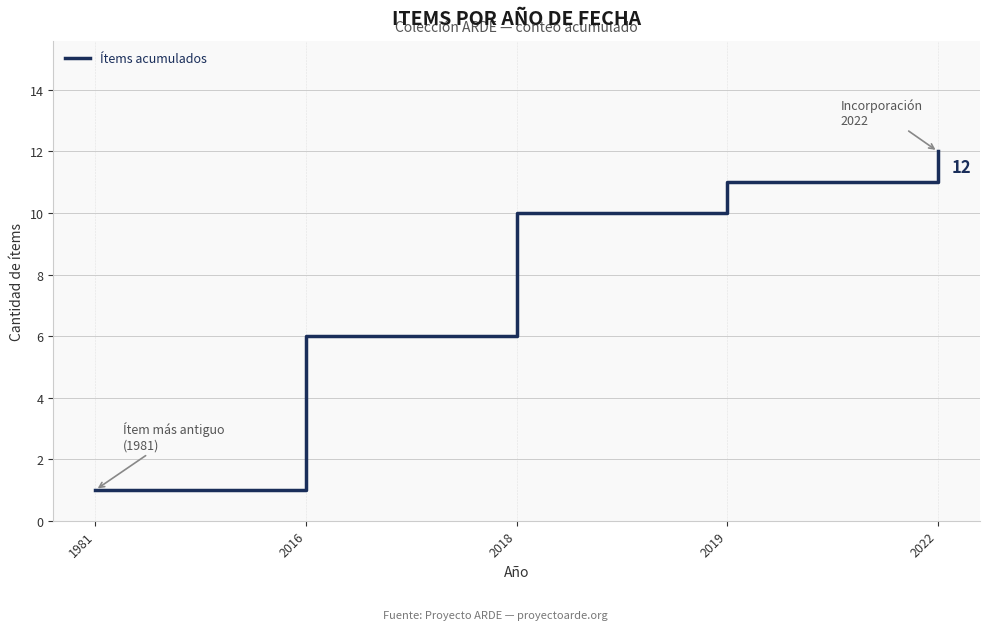

True or false: there are more than 0 points higher than both neighbors.

False